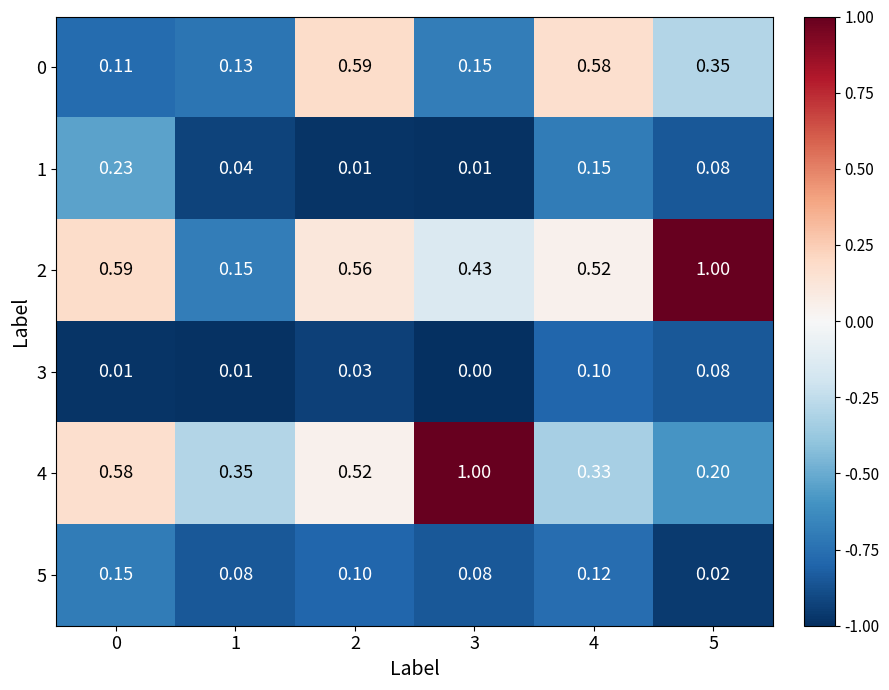

Is the value of 0 at 2 greater than the value of 4 at 0?

Yes